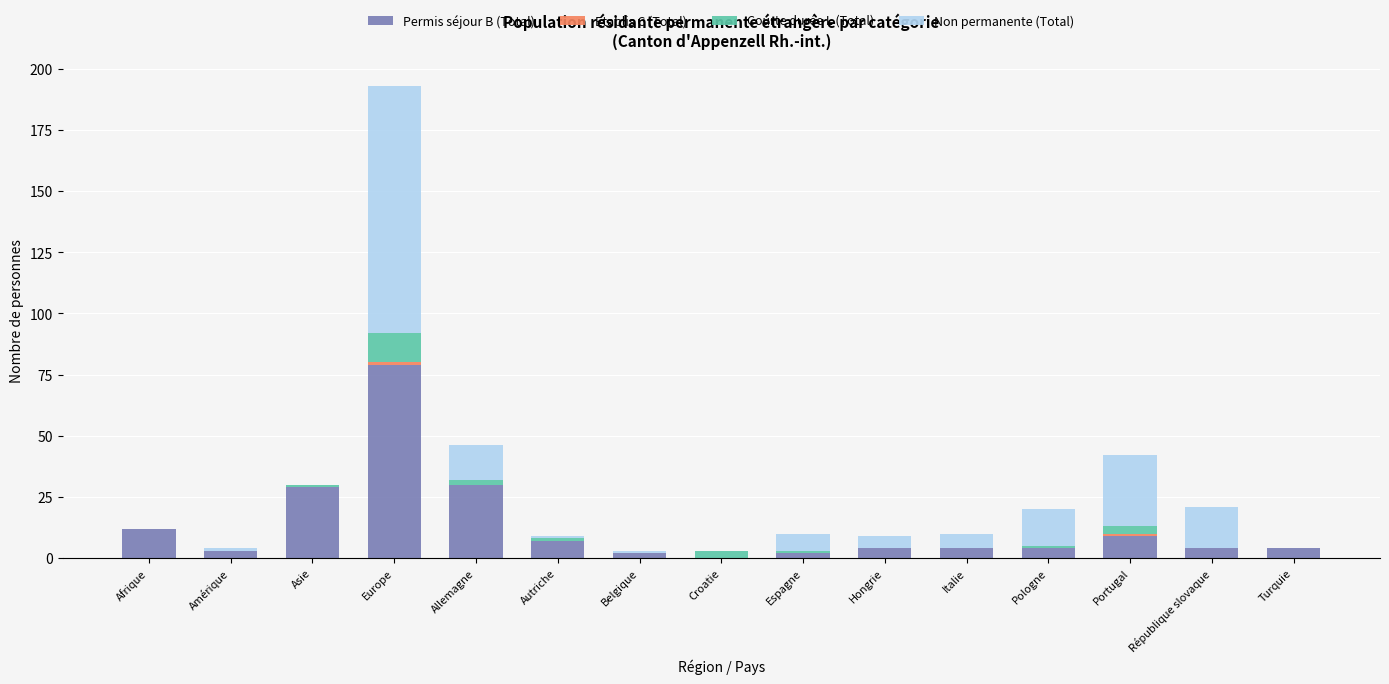

Which category has the highest value in the Permis séjour B (Total) series?

Europe